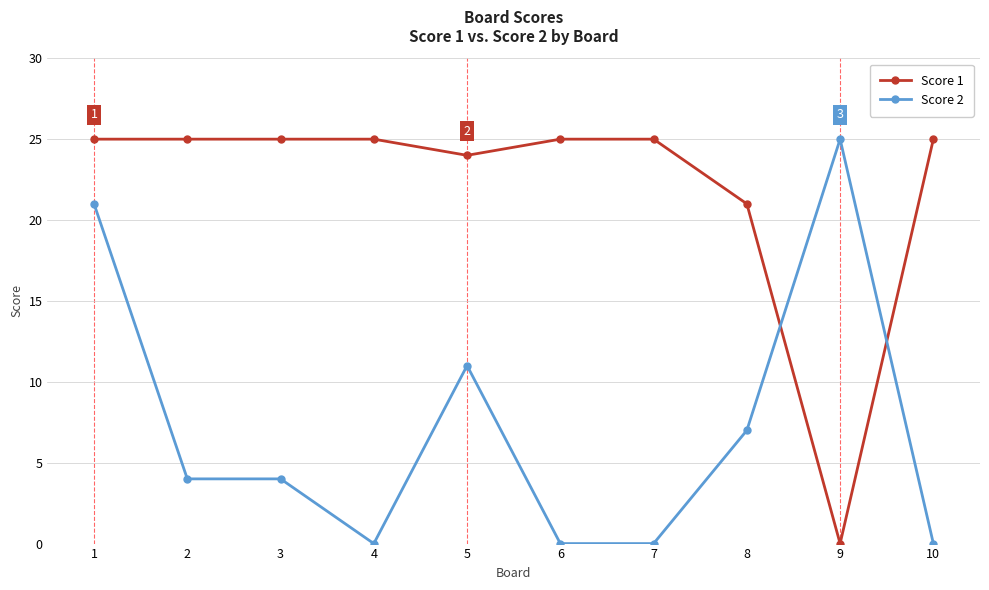

What are all the series names shown in the legend?

Score 1, Score 2